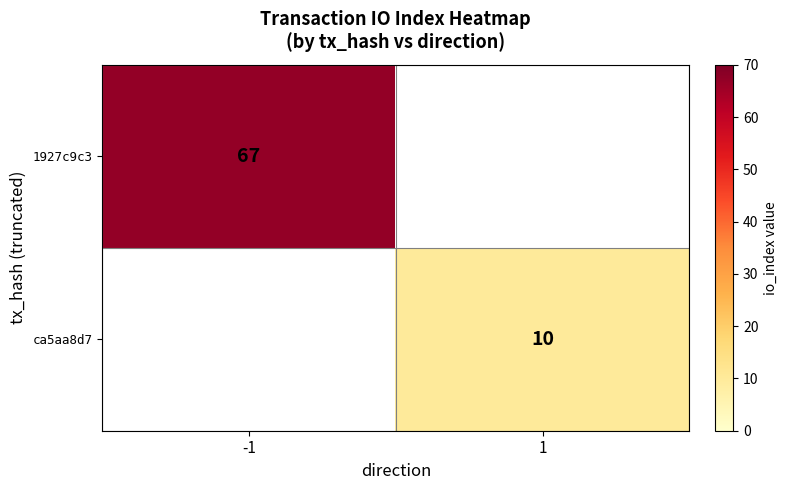

How many data points does each series have?

2